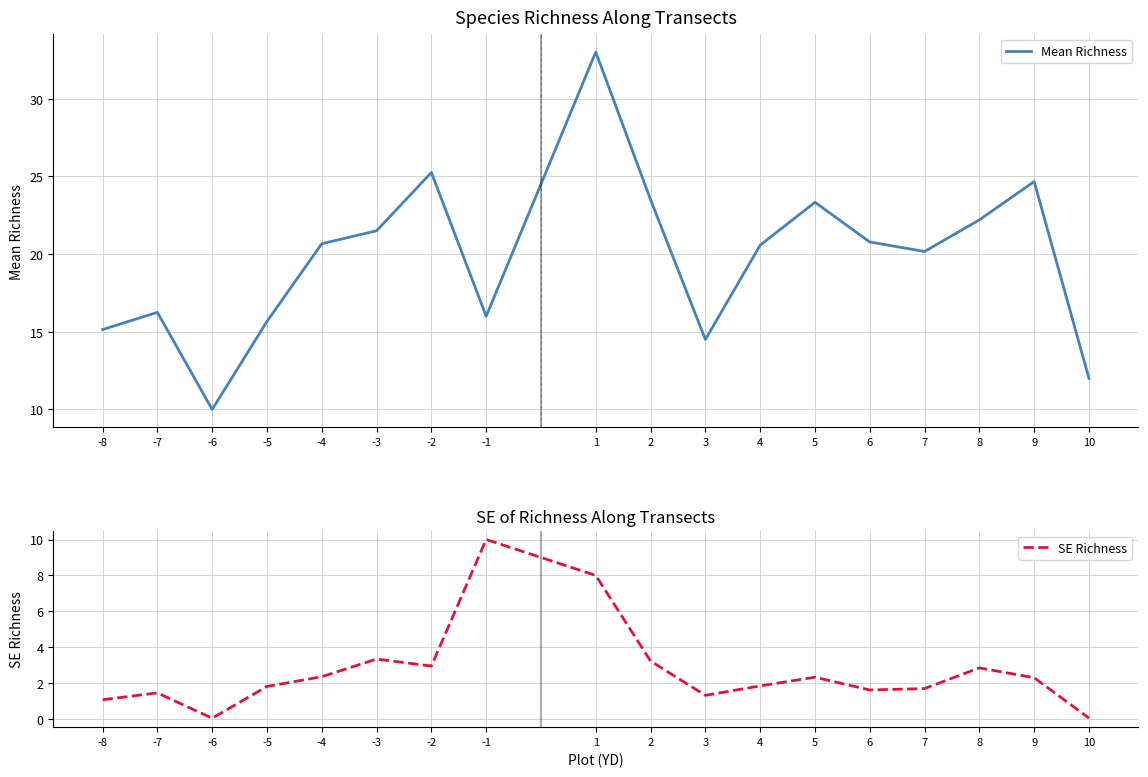

True or false: Mean Richness has a value of 5.6 at -8.

False